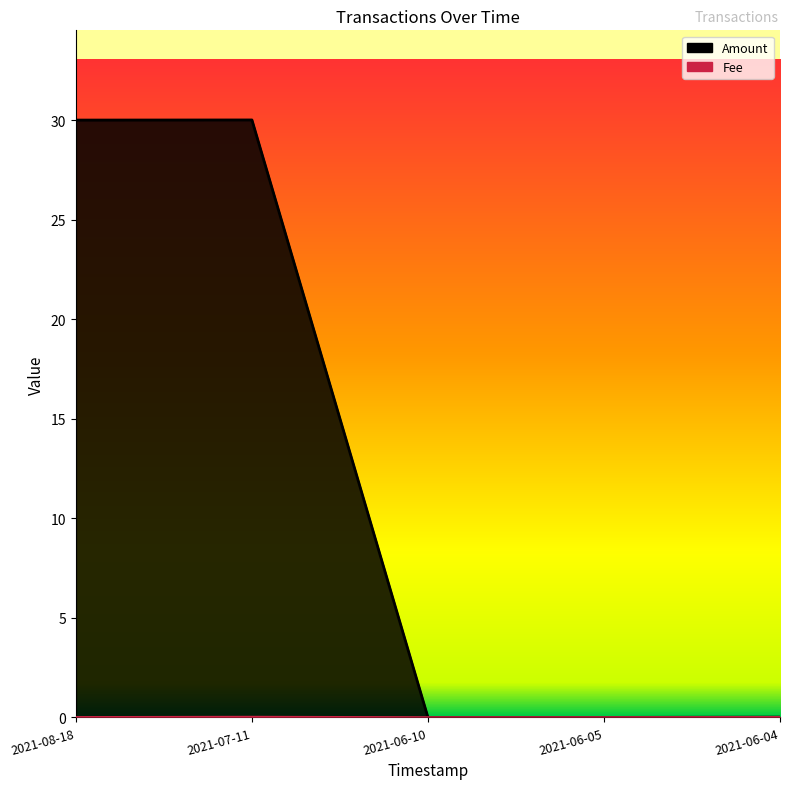

What value does the Amount series have at 2021-07-11?

30.0